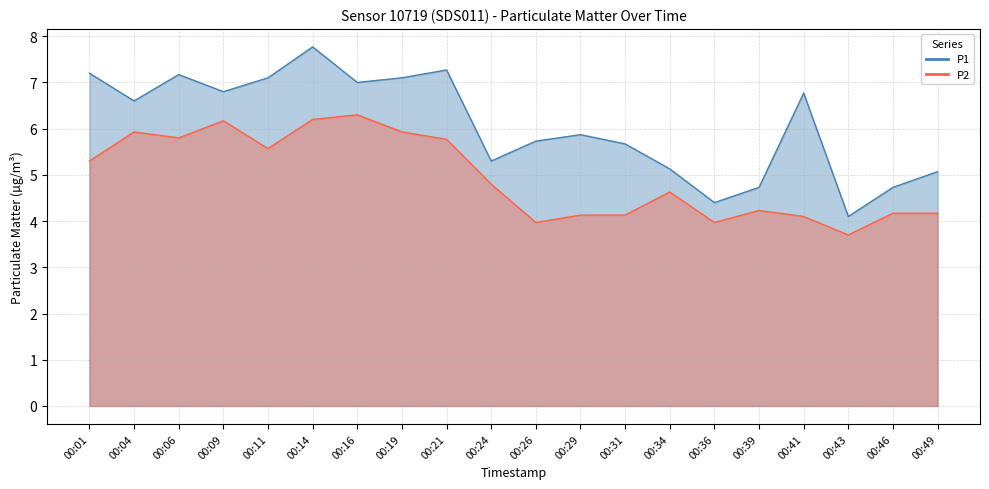

What is the sum of the P2 values at 00:04 and 00:01?

11.2